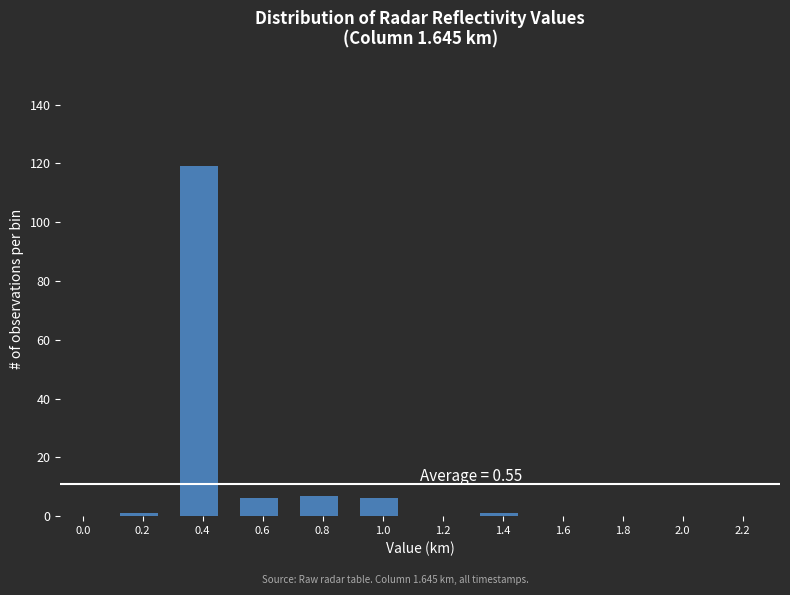

Reading left to right, extract all data points from this chart.

0.0=0	0.2=1	0.4=119	0.6=6	0.8=7	1.0=6	1.2=0	1.4=1	1.6=0	1.8=0	2.0=0	2.2=0